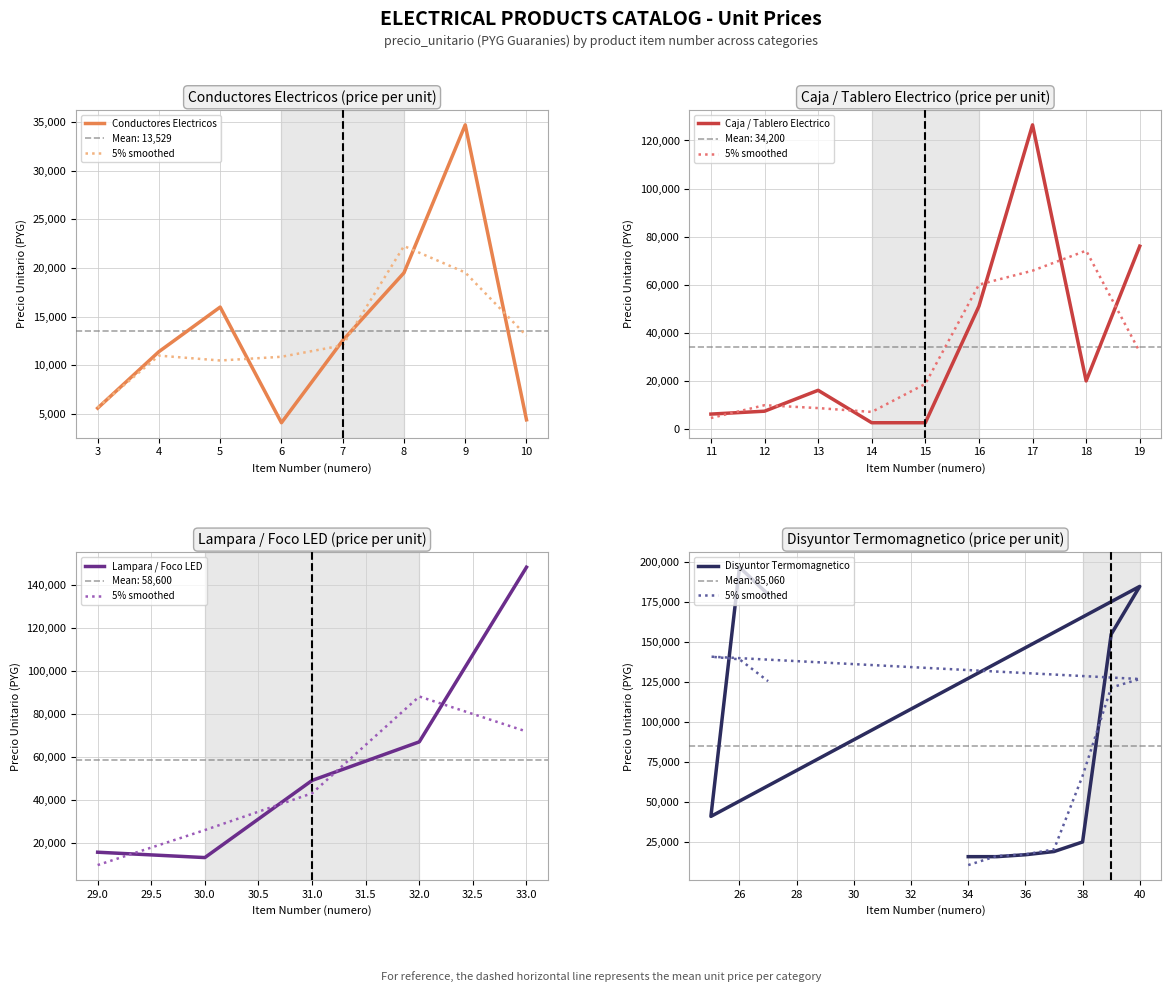

Read the Disyuntor TM value at 10, to the nearest 100.

180000